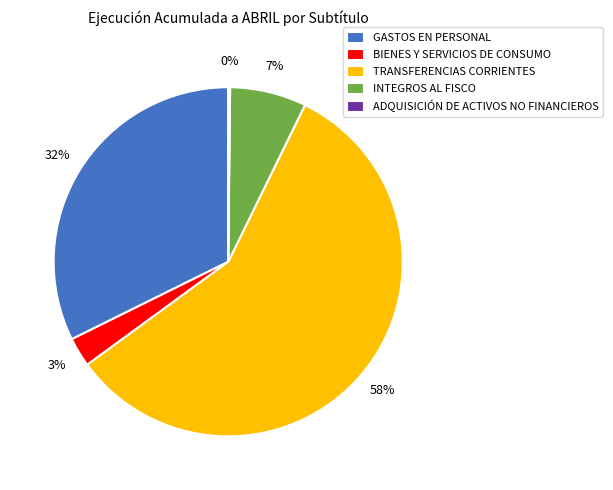

What is the largest slice in the pie chart?

TRANSFERENCIAS CORRIENTES